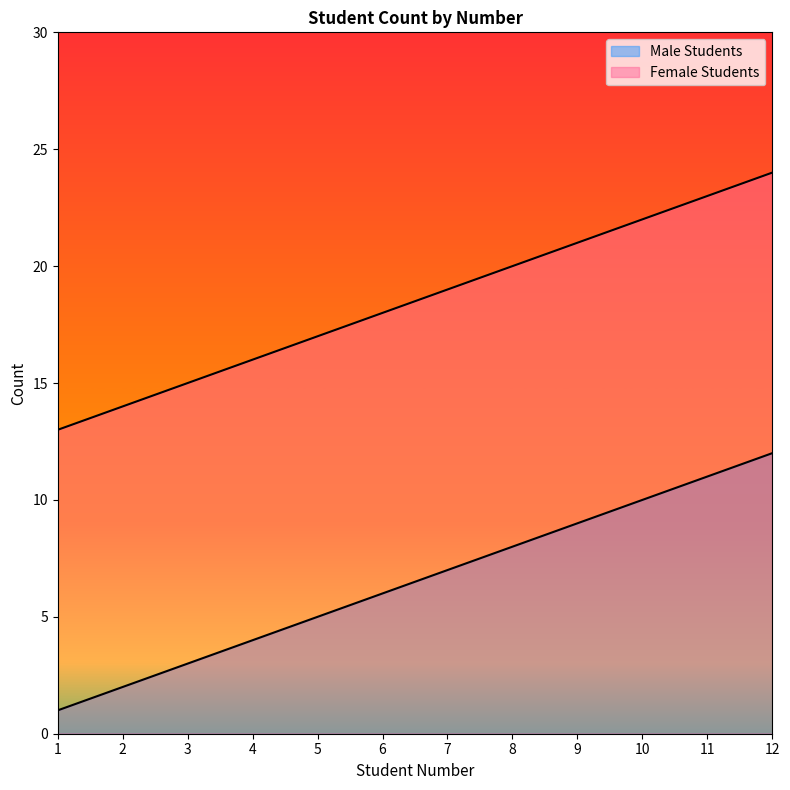

Rank the categories by Male Students value from lowest to highest.

1, 2, 3, 4, 5, 6, 7, 8, 9, 10, 11, 12